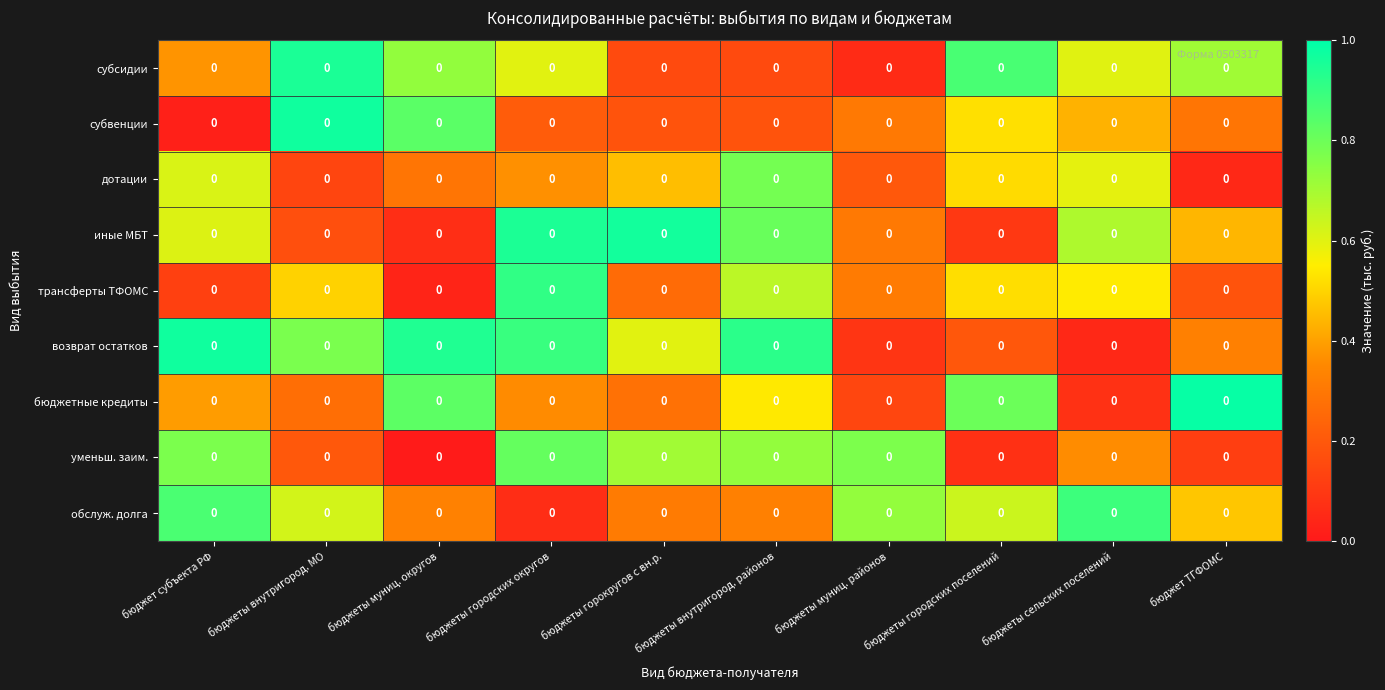

What is the total value across all series at бюджеты внутригород. районов?

5.1